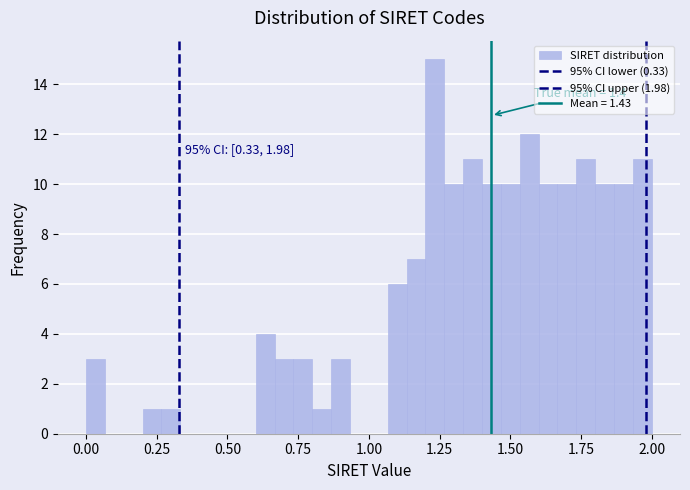

Read against the x-axis, roughly where is the centre of the tallest bar?

1.25